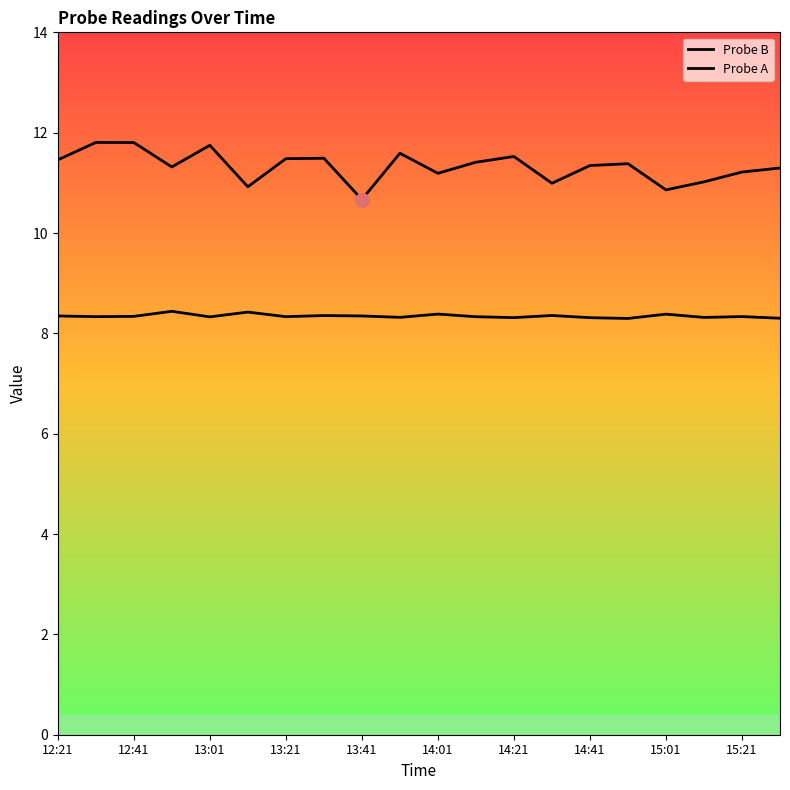

List the series in order of their peak value, lowest first.

Probe A, Probe B